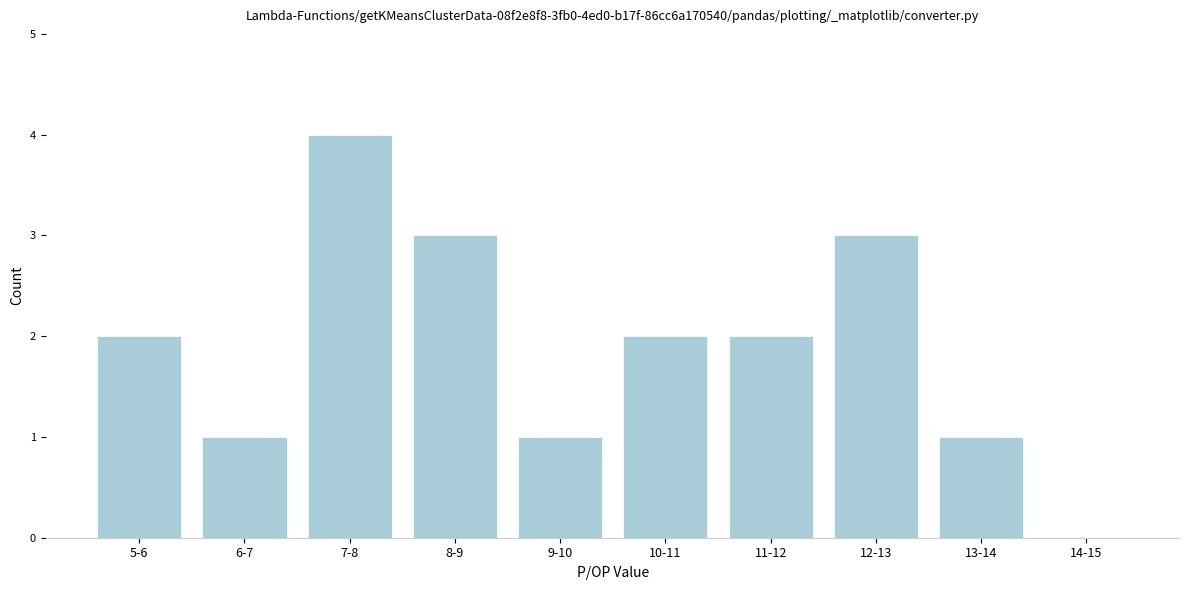

Reading left to right, extract all data points from this chart.

5-6=2	6-7=1	7-8=4	8-9=3	9-10=1	10-11=2	11-12=2	12-13=3	13-14=1	14-15=0